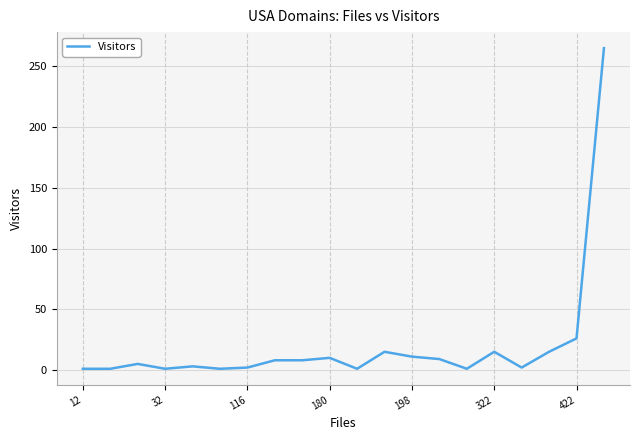

What is the difference between the maximum and minimum values?

264